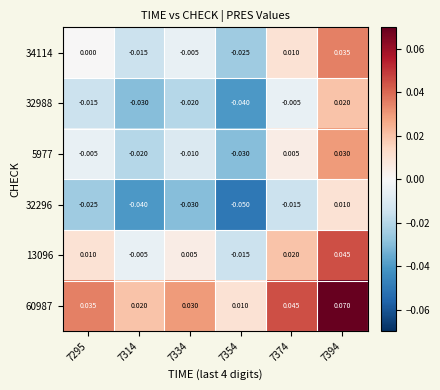

Is the value of 5977 at 7334 greater than the value of 13096 at 7354?

Yes